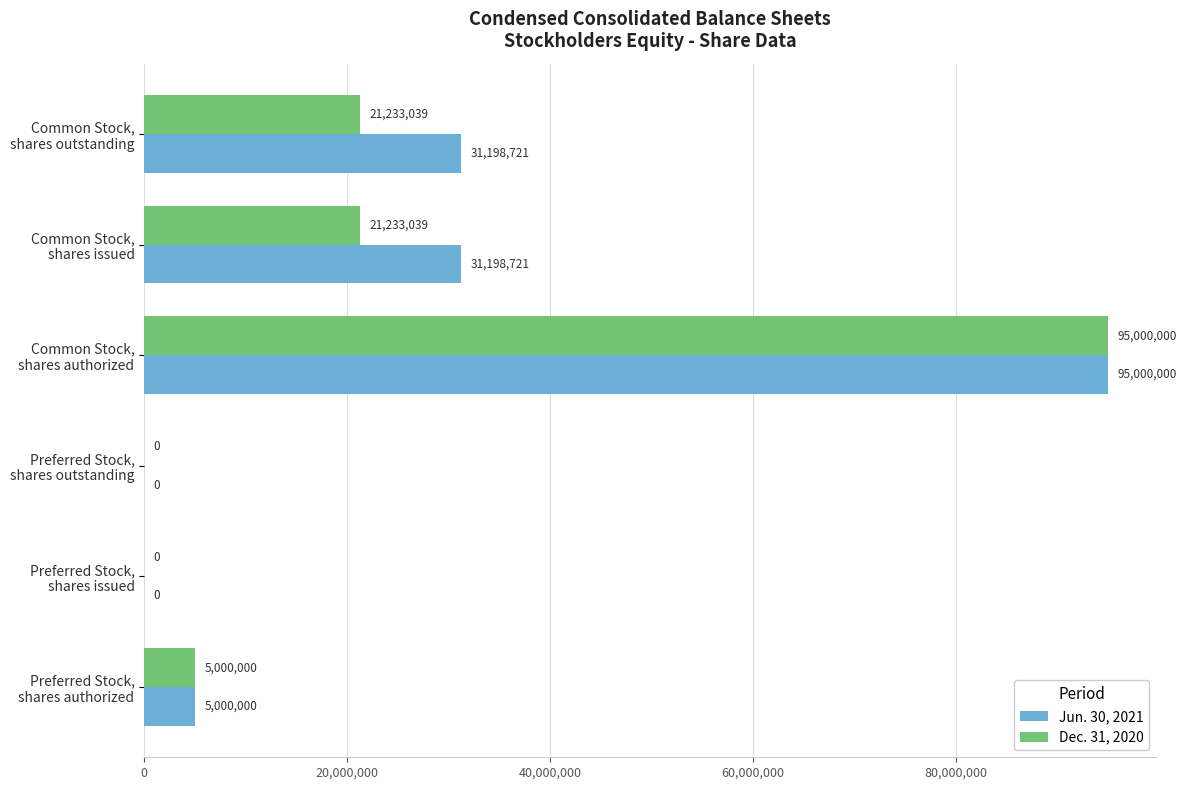

What is the sum of all Jun. 30, 2021 values?

162397442